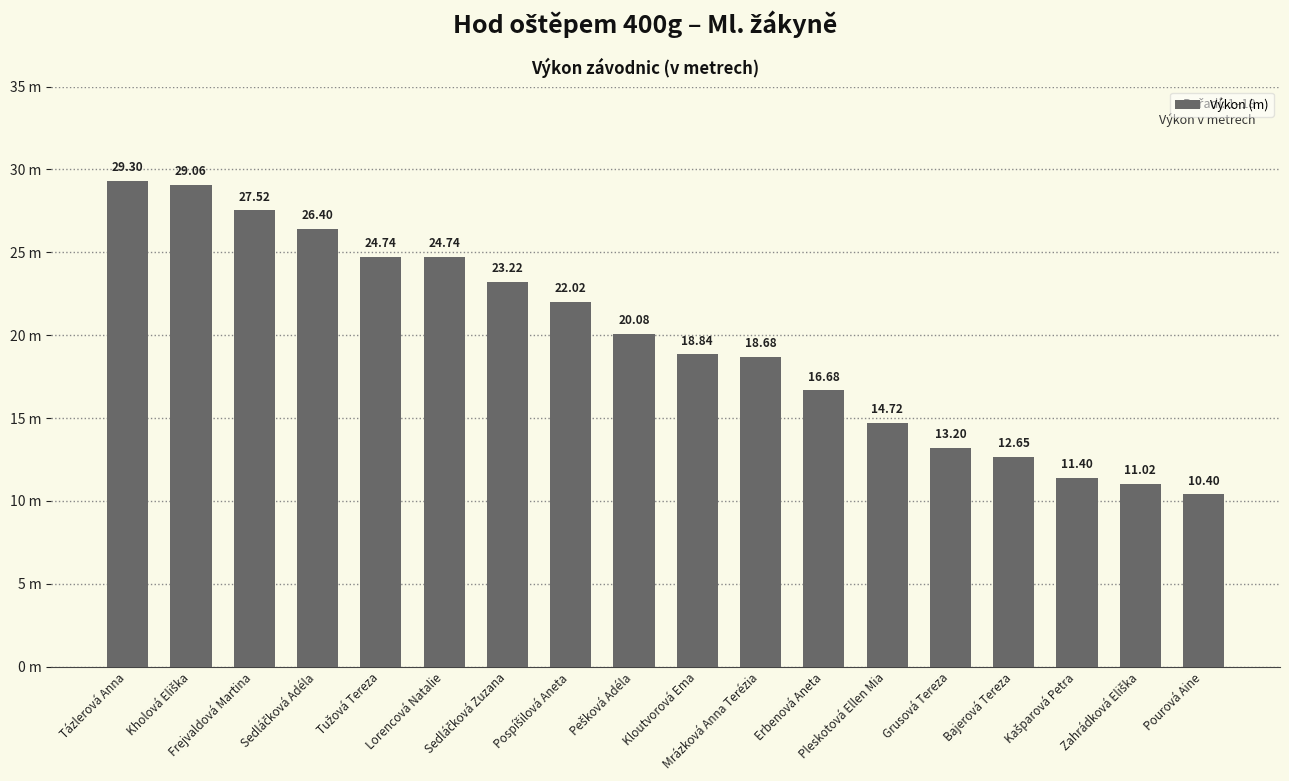

List the labels in order of value, smallest first.

Pourová Aine, Zahrádková Eliška, Kašparová Petra, Bajerová Tereza, Grusová Tereza, Pleskotová Ellen Mia, Erbenová Aneta, Mrázková Anna Terézia, Kloutvorová Ema, Pešková Adéla, Pospíšilová Aneta, Sedláčková Zuzana, Tužová Tereza, Lorencová Natalie, Sedláčková Adéla, Frejvaldová Martina, Kholová Eliška, Tázlerová Anna